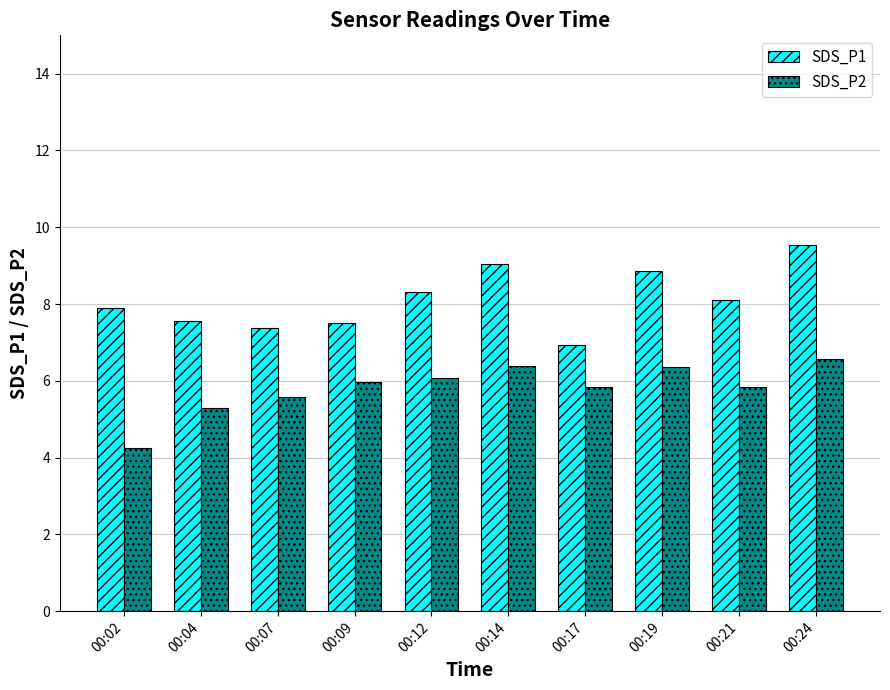

At which label does SDS_P2 reach its minimum?

00:02